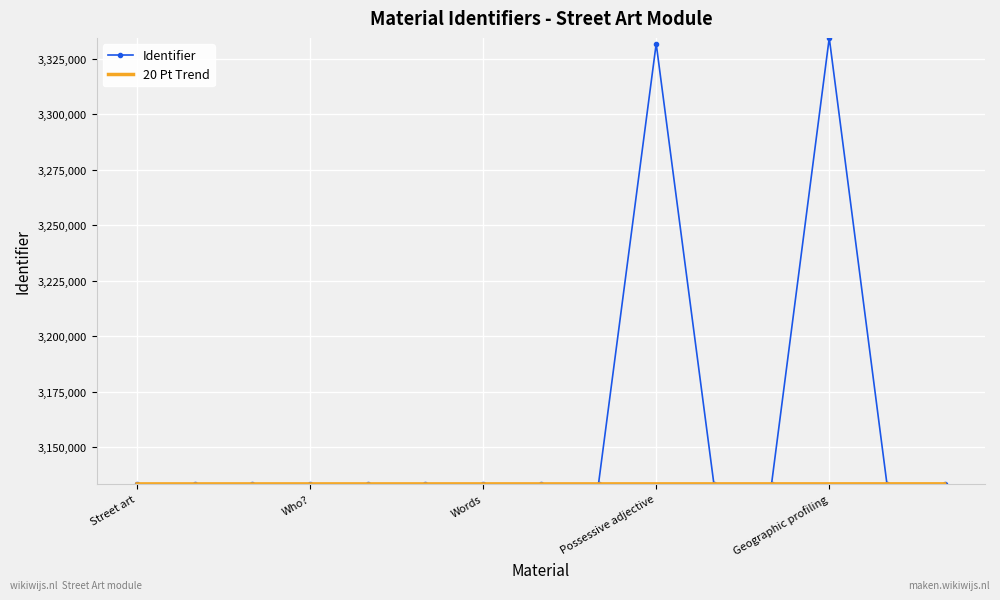

Which series has the largest total across all categories?

Identifier